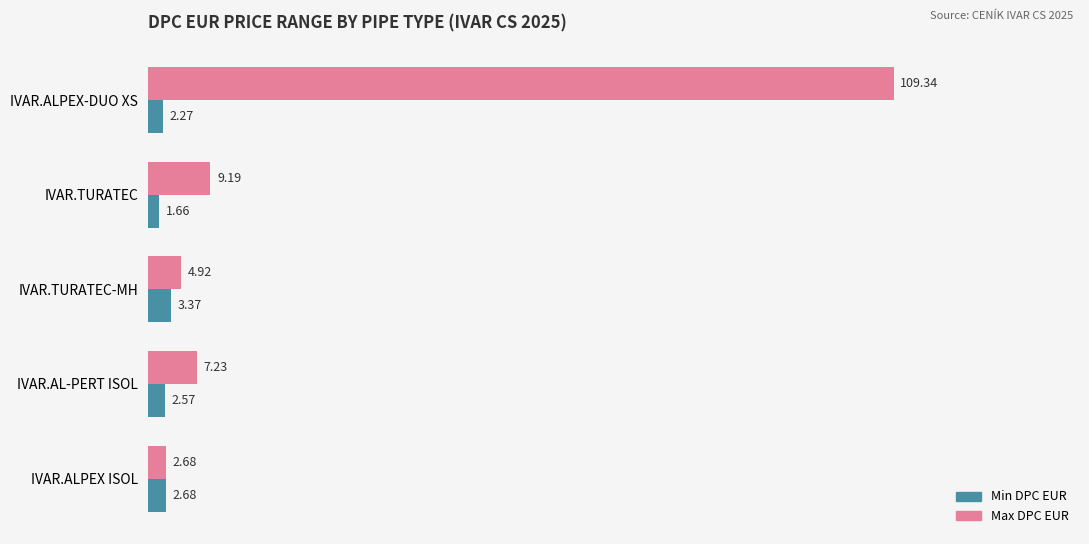

What is the difference between the highest and lowest values at IVAR.ALPEX-DUO XS?

107.1